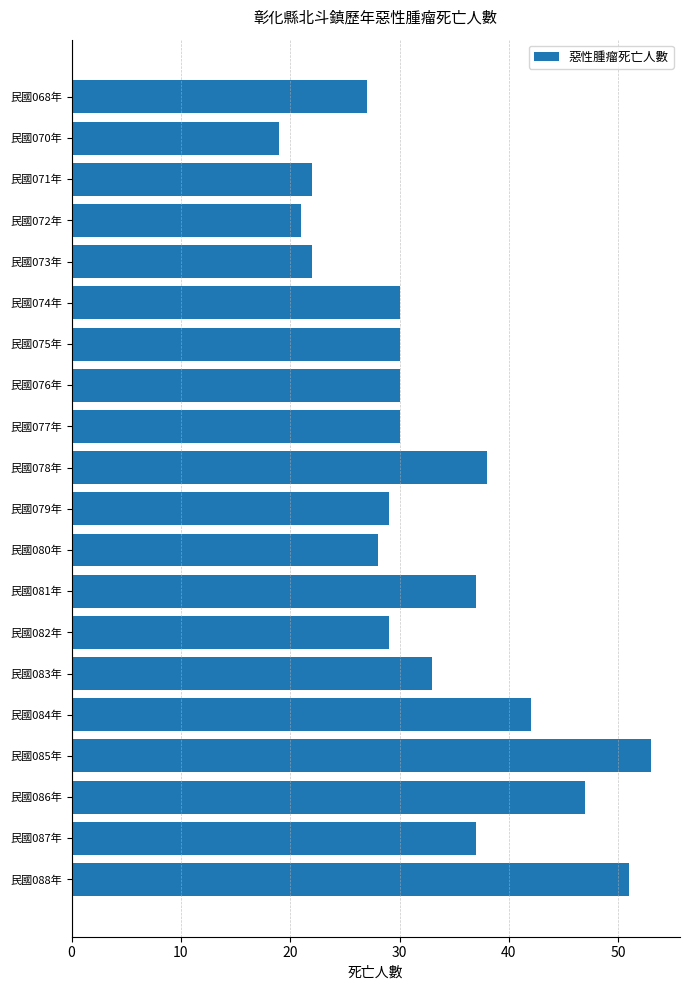

Count the number of categories in the chart.

20